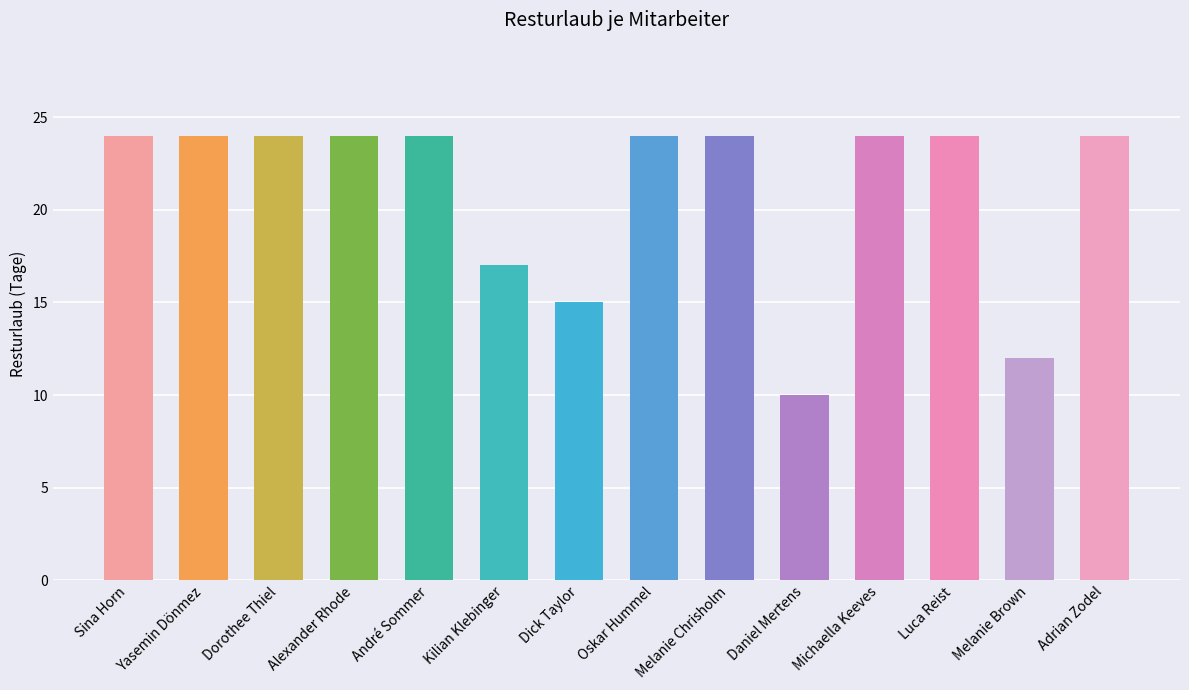

Which has a higher value, Daniel Mertens or Sina Horn?

Sina Horn